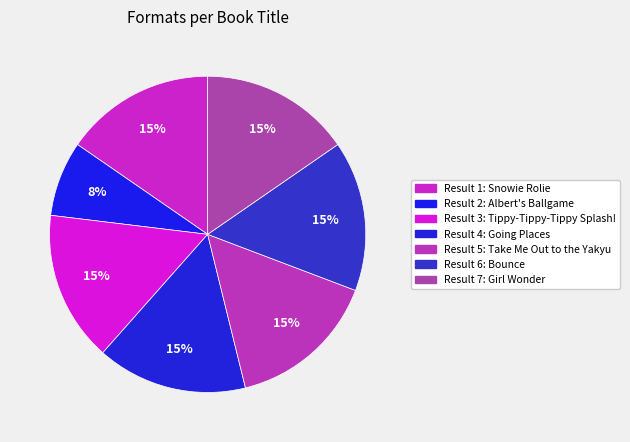

To the nearest percent, what is the average slice percentage?

14%